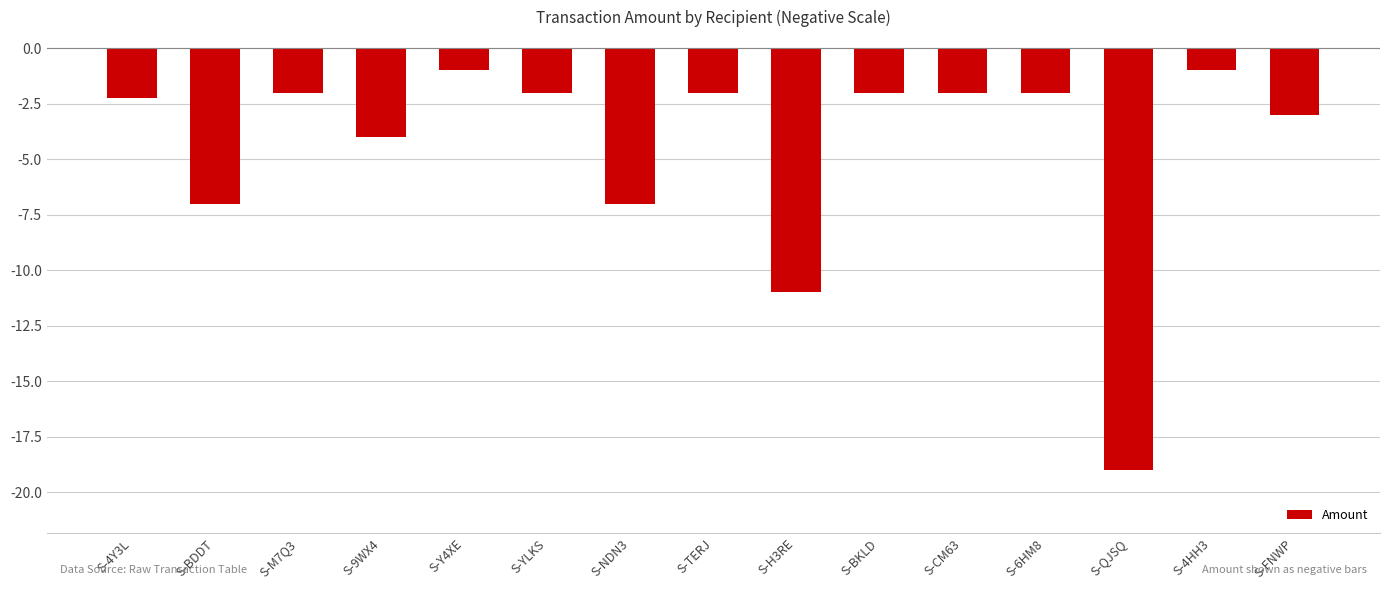

Does the chart contain any negative values?

Yes